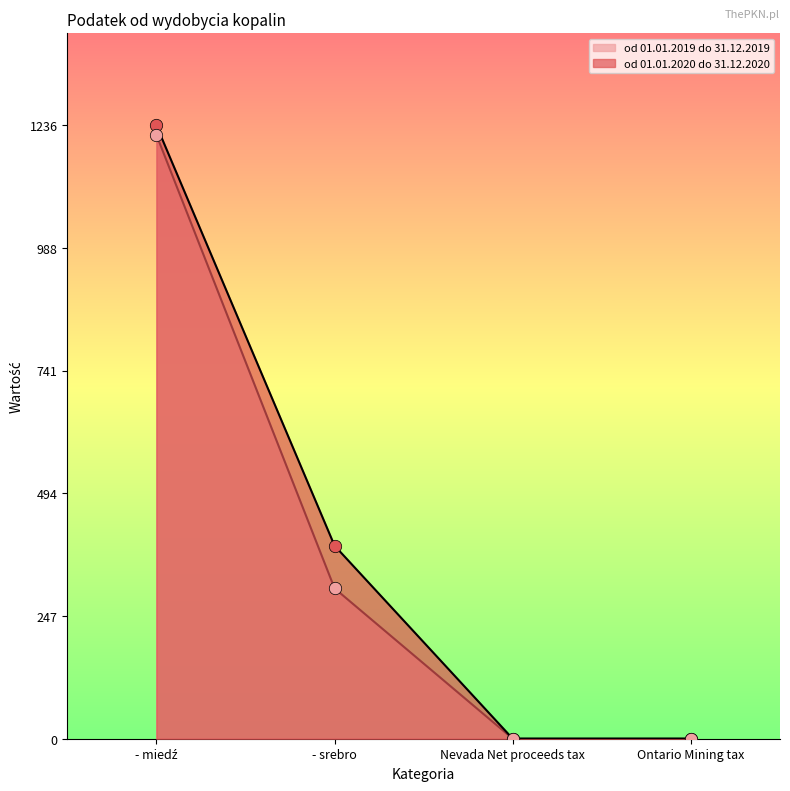

At which category is the sum across all series the highest?

- miedź